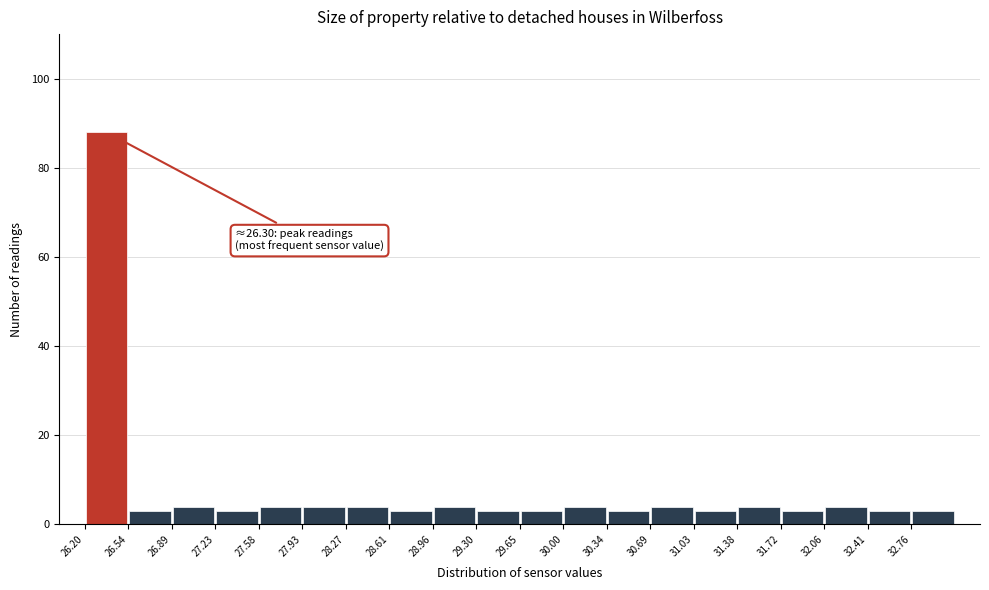

Over which range of the x-axis is the bar tallest?

26.200 to 26.545